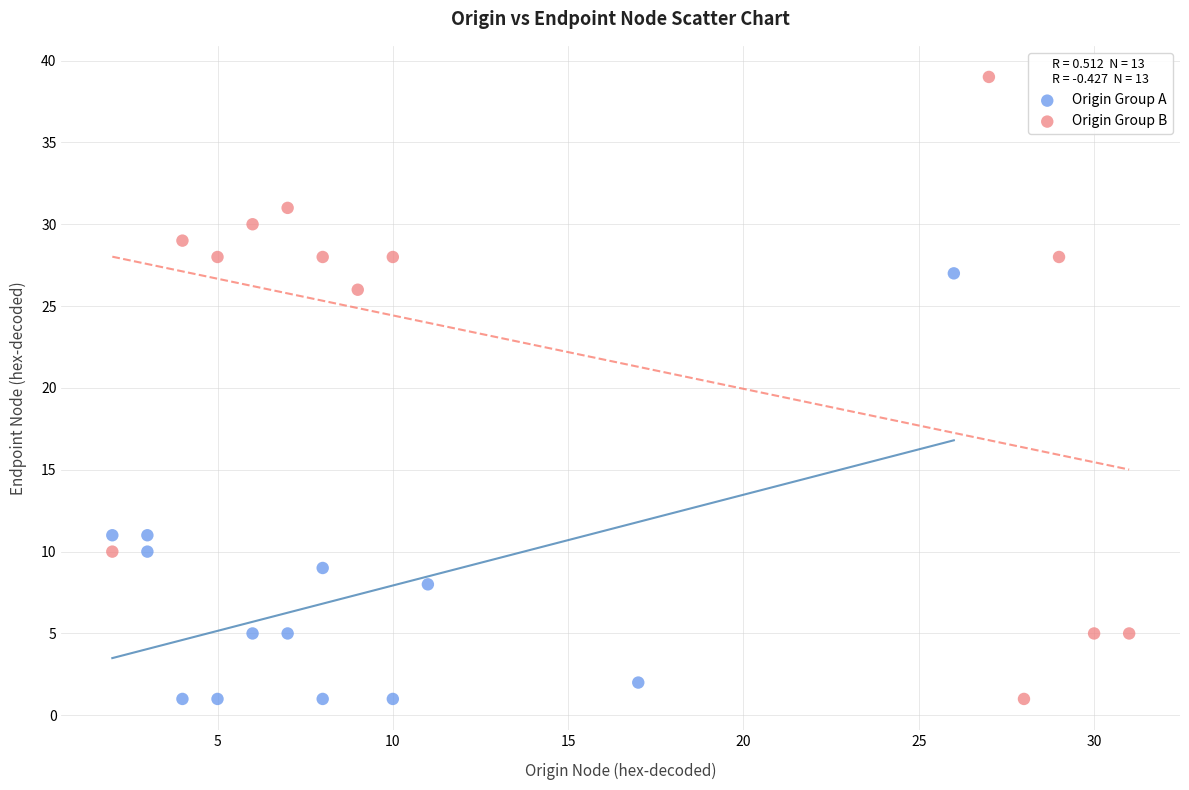

Which series has the largest Y range (max minus min)?

Origin Group B